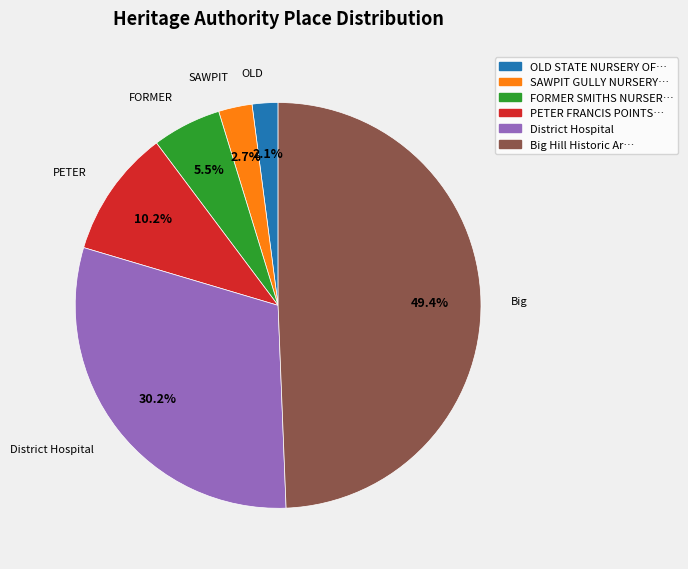

To the nearest percent, what is the average slice percentage?

17%